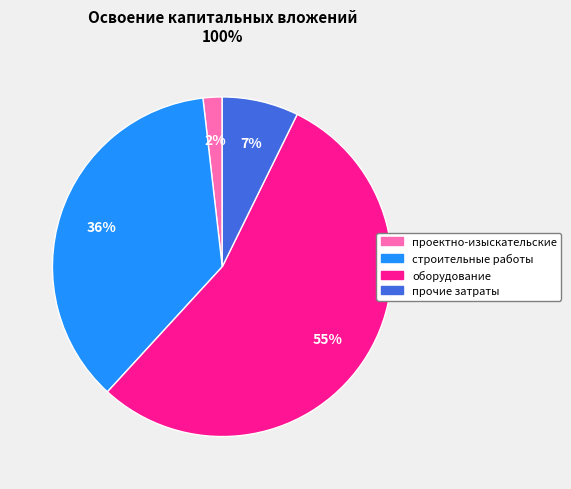

To the nearest percent, what is the average slice percentage?

25%